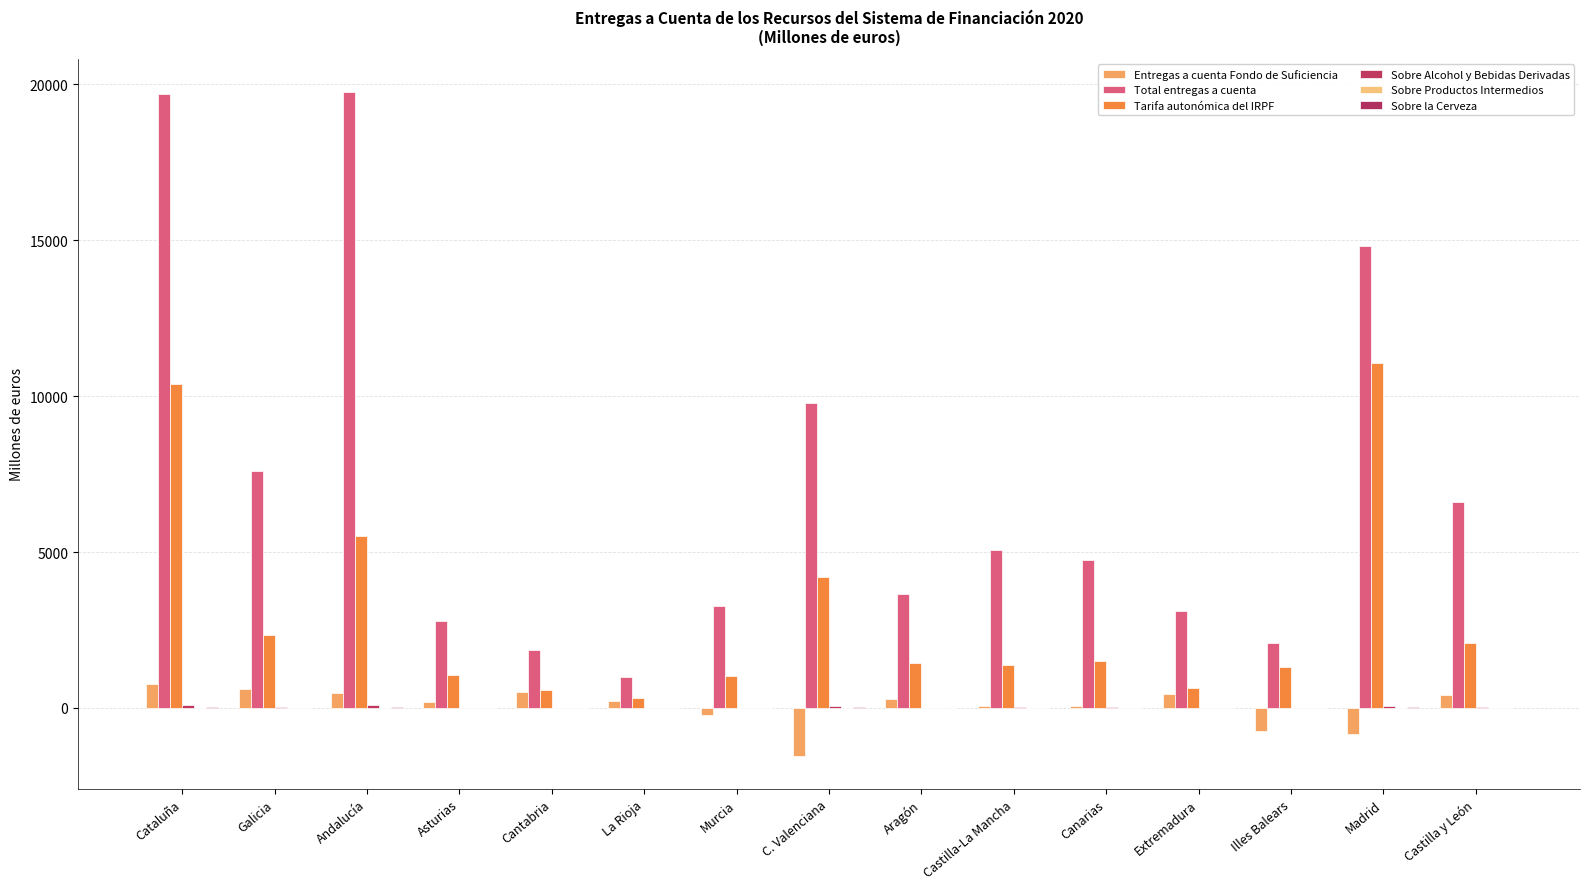

How many groups of bars are there?

15